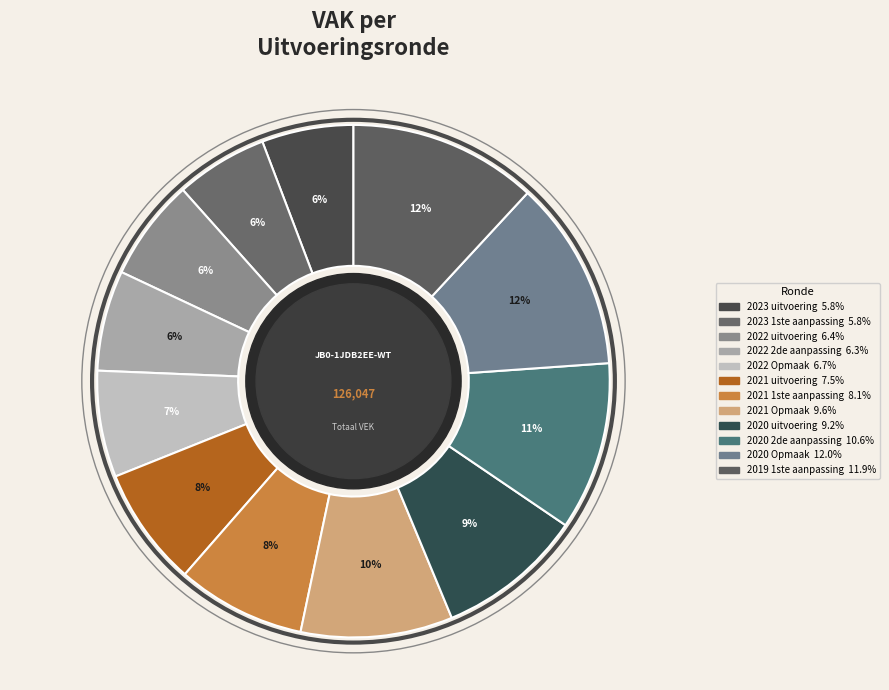

What percentage is NOT represented by 2020 2de aanpassing?

89.4%